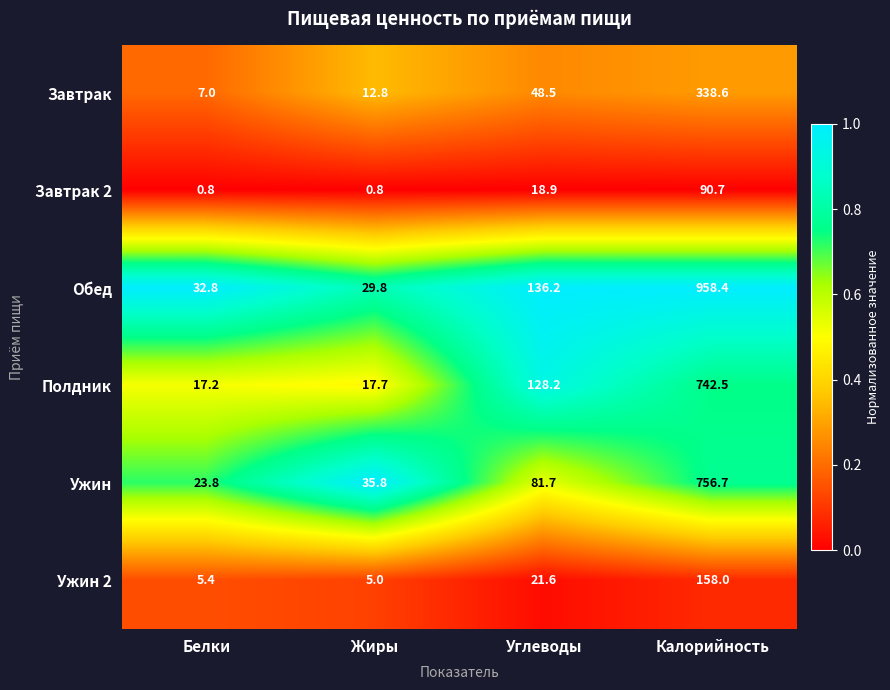

Reading left to right, what are all the values shown in this chart?

Завтрак: Белки=7.0	Жиры=12.8	Углеводы=48.5	Калорийность=338.6
Завтрак 2: Белки=0.8	Жиры=0.8	Углеводы=18.9	Калорийность=90.7
Обед: Белки=32.8	Жиры=29.8	Углеводы=136.2	Калорийность=958.4
Полдник: Белки=17.2	Жиры=17.7	Углеводы=128.2	Калорийность=742.5
Ужин: Белки=23.8	Жиры=35.8	Углеводы=81.7	Калорийность=756.7
Ужин 2: Белки=5.4	Жиры=5.0	Углеводы=21.6	Калорийность=158.0